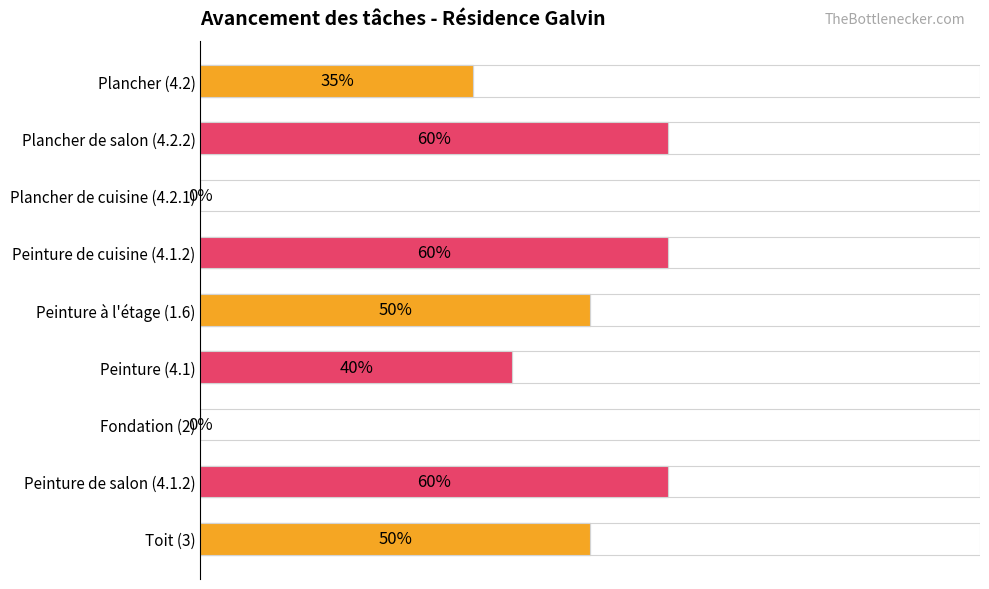

True or false: the data shows 0.6 at Peinture de cuisine (4.1.2).

True